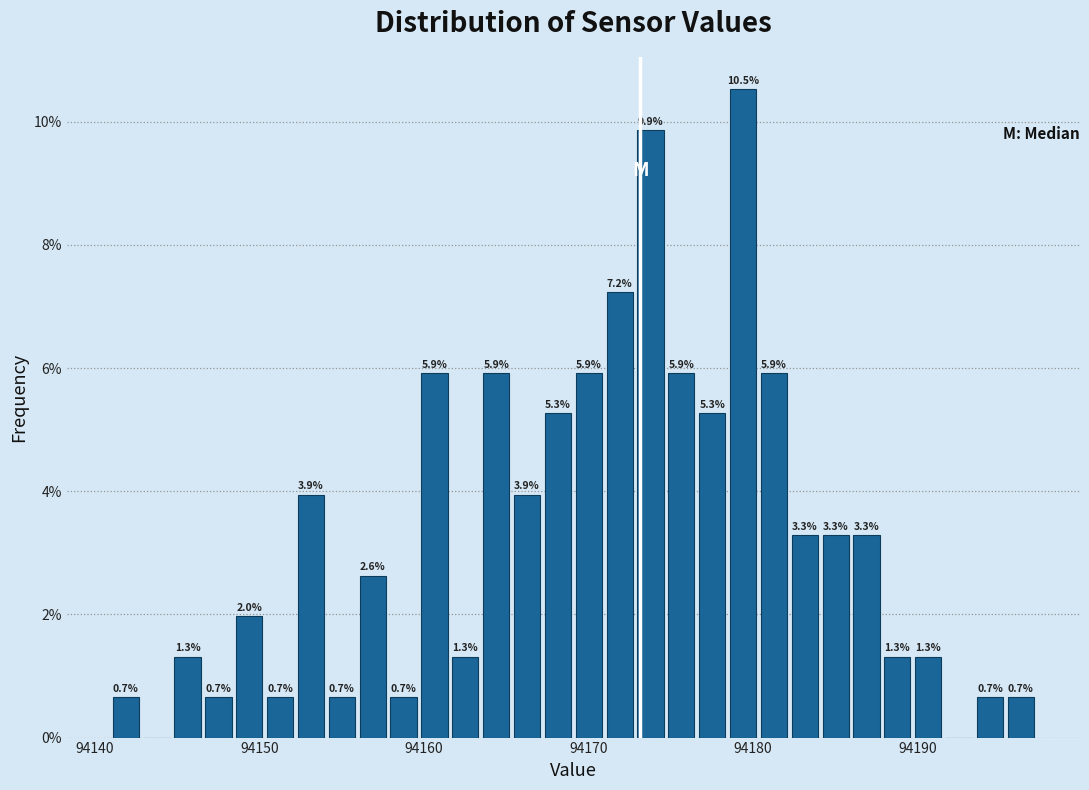

Read against the x-axis, roughly where is the centre of the tallest bar?

94179